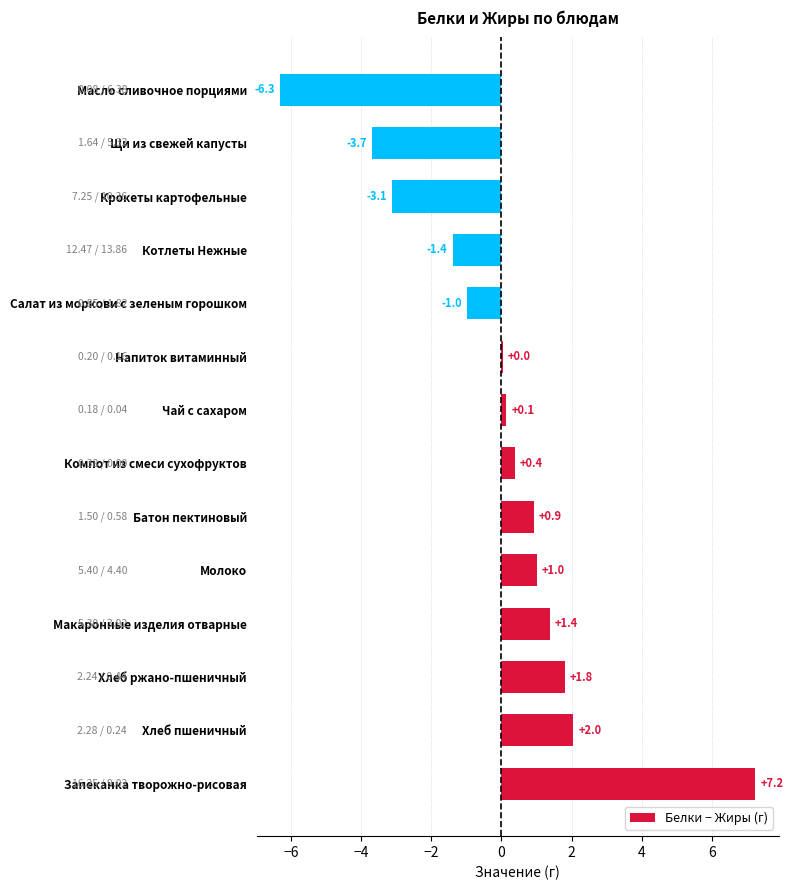

What is the change in value from Запеканка творожно-рисовая to Хлеб пшеничный?

-5.2